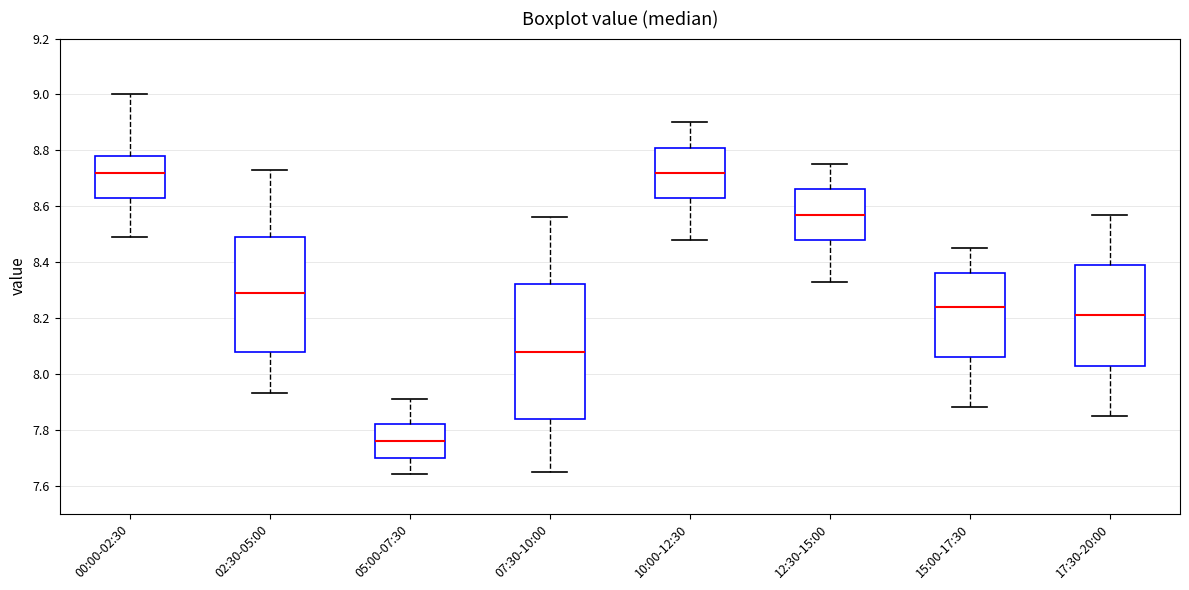

Which box has the lowest median line?

05:00-07:30